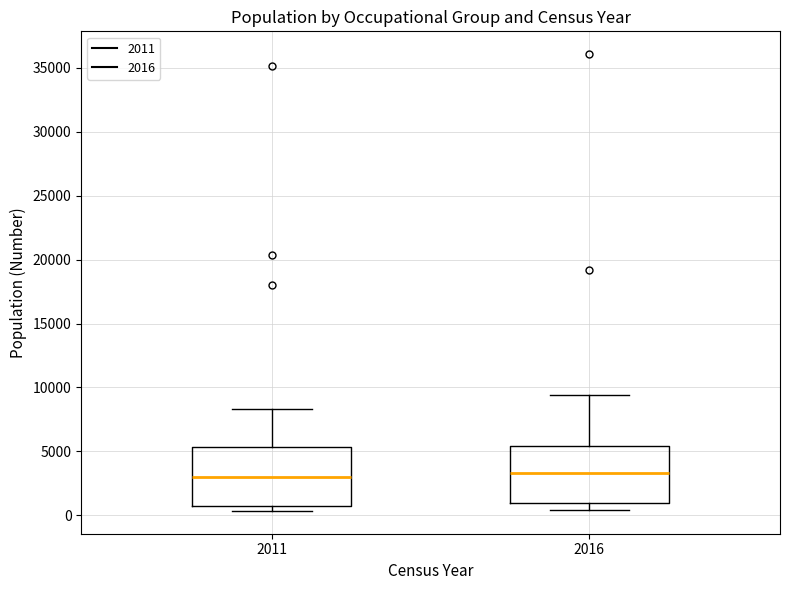

Reading left to right, read every box against the y-axis: the position of its median line, the range the box covers, and the ends of its whiskers. The values are not printed on the chart, so give them approximately, as read against the axis.

2011: median 3000, box 1000 to 5500, whiskers 500 to 8500
2016: median 3500, box 1000 to 5500, whiskers 500 to 9500